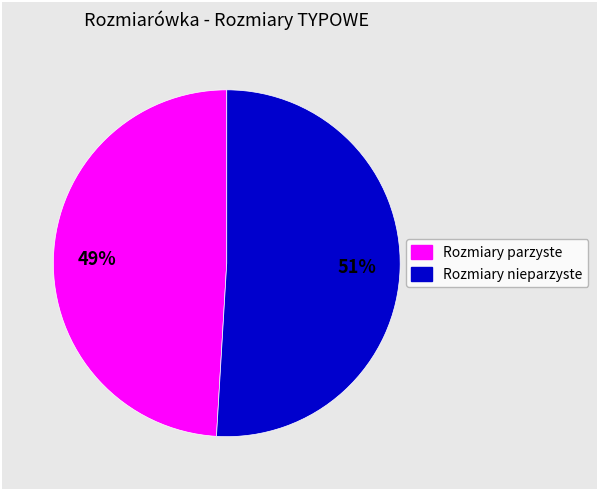

To the nearest percent, what is the difference between the largest and smallest slice percentages?

2%